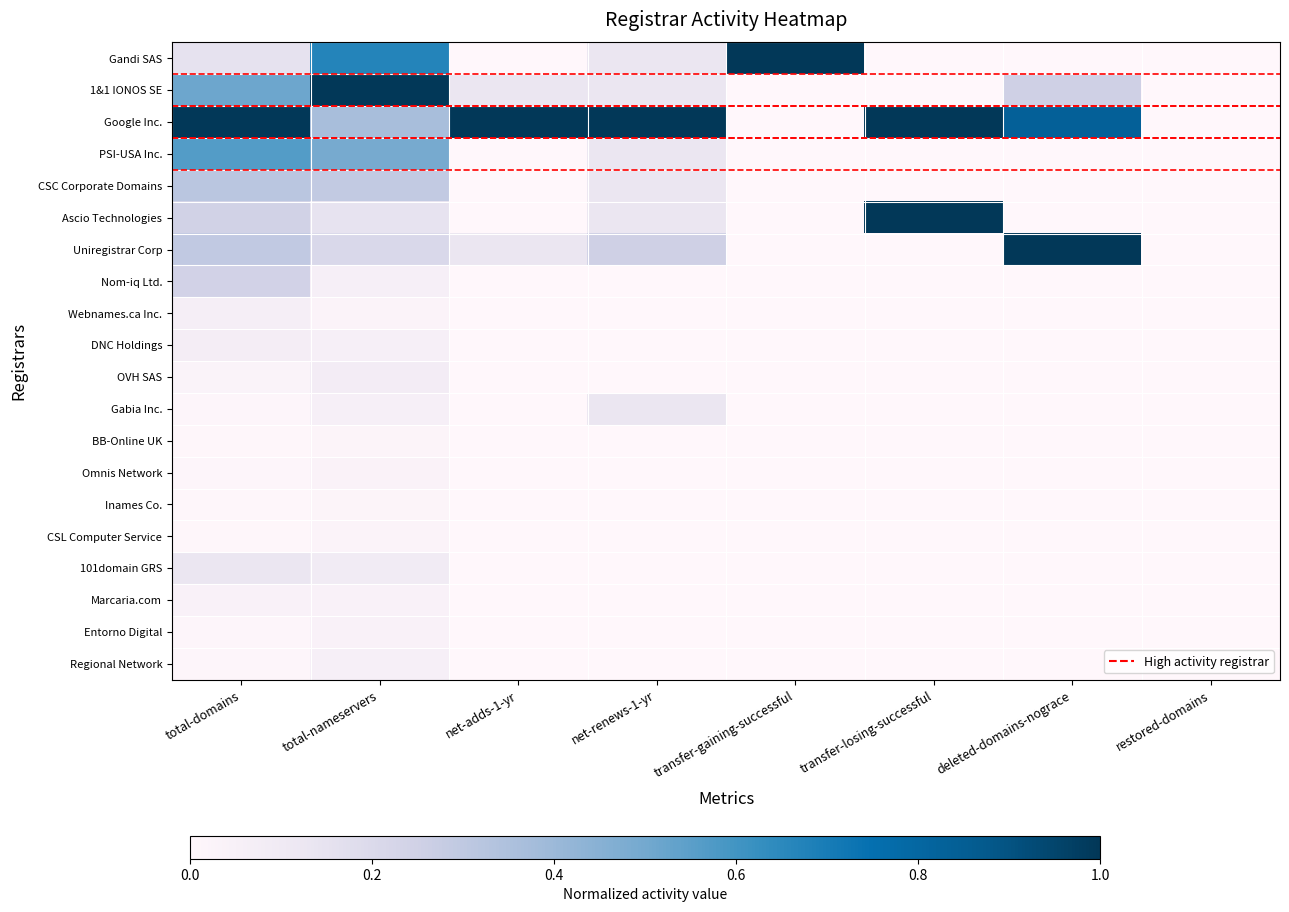

Which series has the largest range (max minus min)?

Gandi SAS